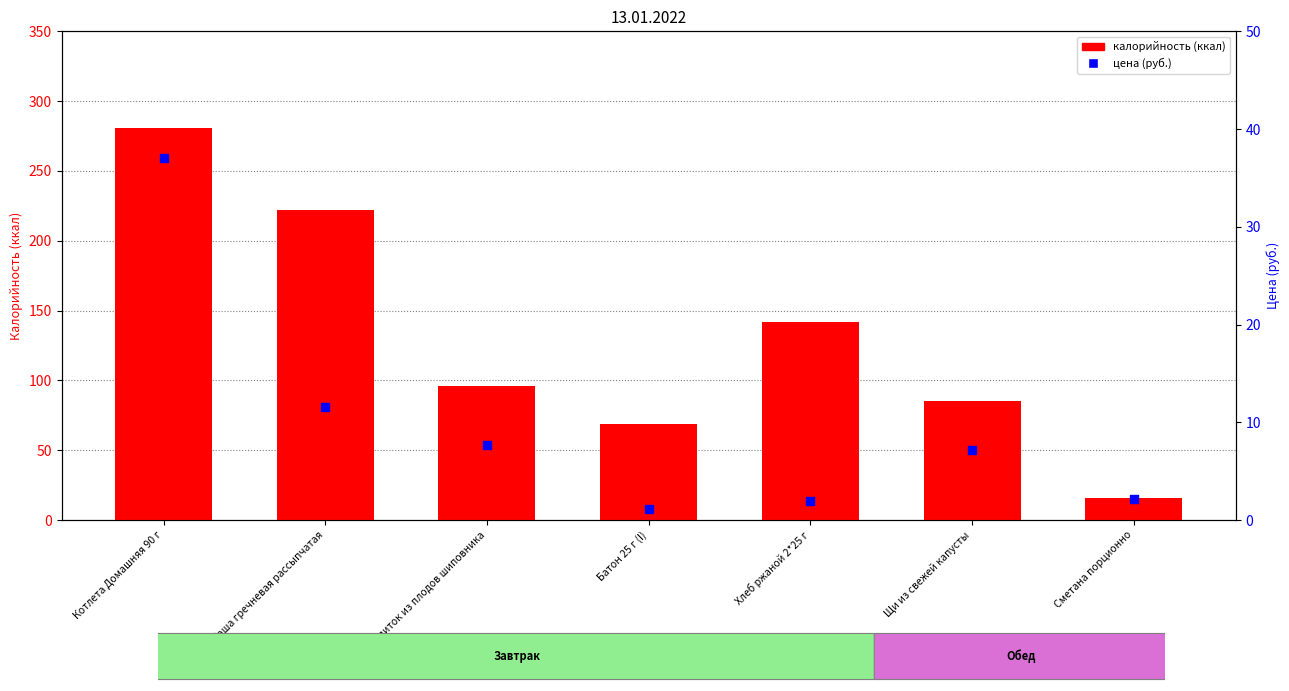

What is the total value across all series at Напиток из плодов шиповника?

103.7